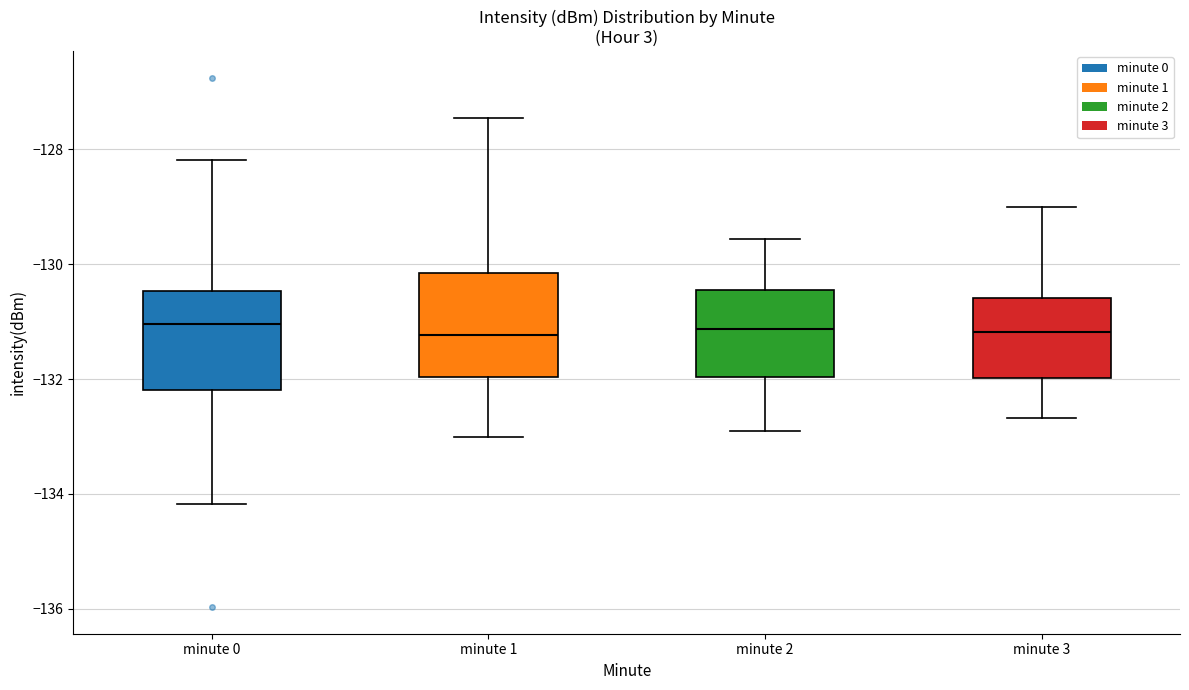

Reading left to right, transcribe this box plot: for each box, give where its median line is, the range the box spans, and where its two whiskers end, as read against the y-axis. The values are not printed on the chart, so give them approximately, as read against the axis.

minute 0: median -131.0, box -132.2 to -130.4, whiskers -134.2 to -128.2
minute 1: median -131.2, box -132.0 to -130.2, whiskers -133.0 to -127.4
minute 2: median -131.2, box -132.0 to -130.4, whiskers -133.0 to -129.6
minute 3: median -131.2, box -132.0 to -130.6, whiskers -132.6 to -129.0